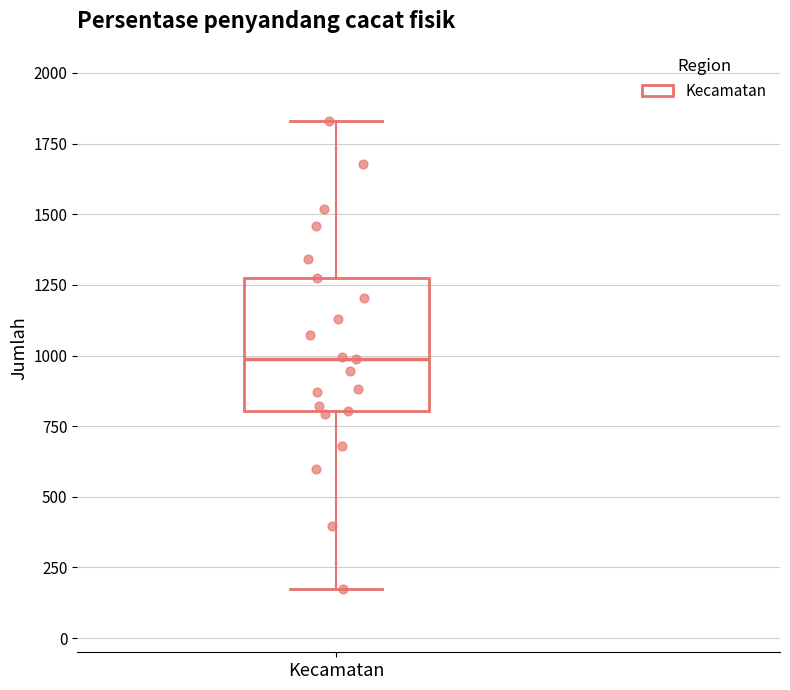

Transcribe this box plot: give where the median line is, the range the box spans, and where the two whiskers end, as read against the y-axis. The values are not printed on the chart, so give them approximately, as read against the axis.

median 1000, box 800 to 1300, whiskers 200 to 1850